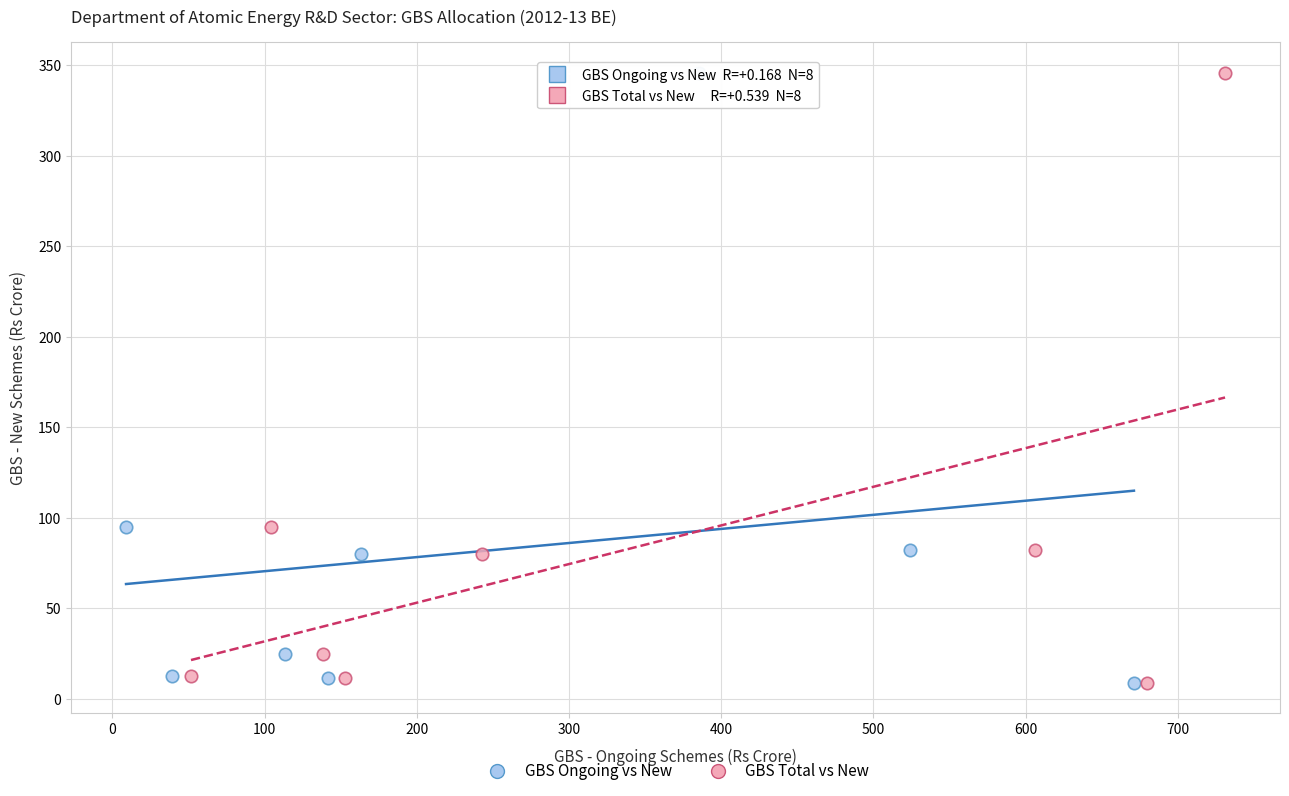

What are all the series names shown in the legend?

GBS Ongoing vs New, GBS Total vs New